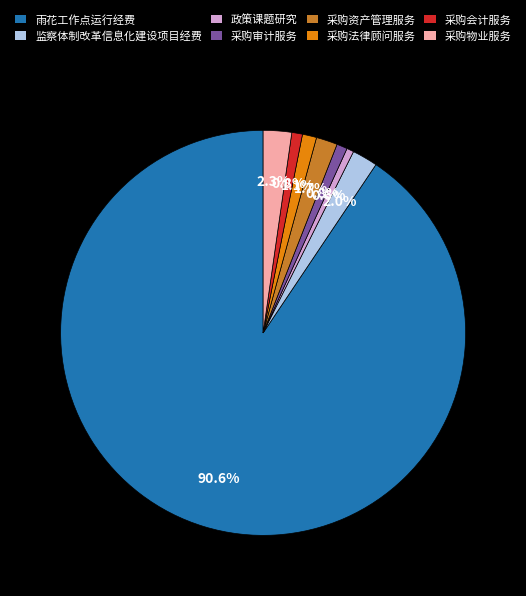

How many segments does this pie chart have?

8